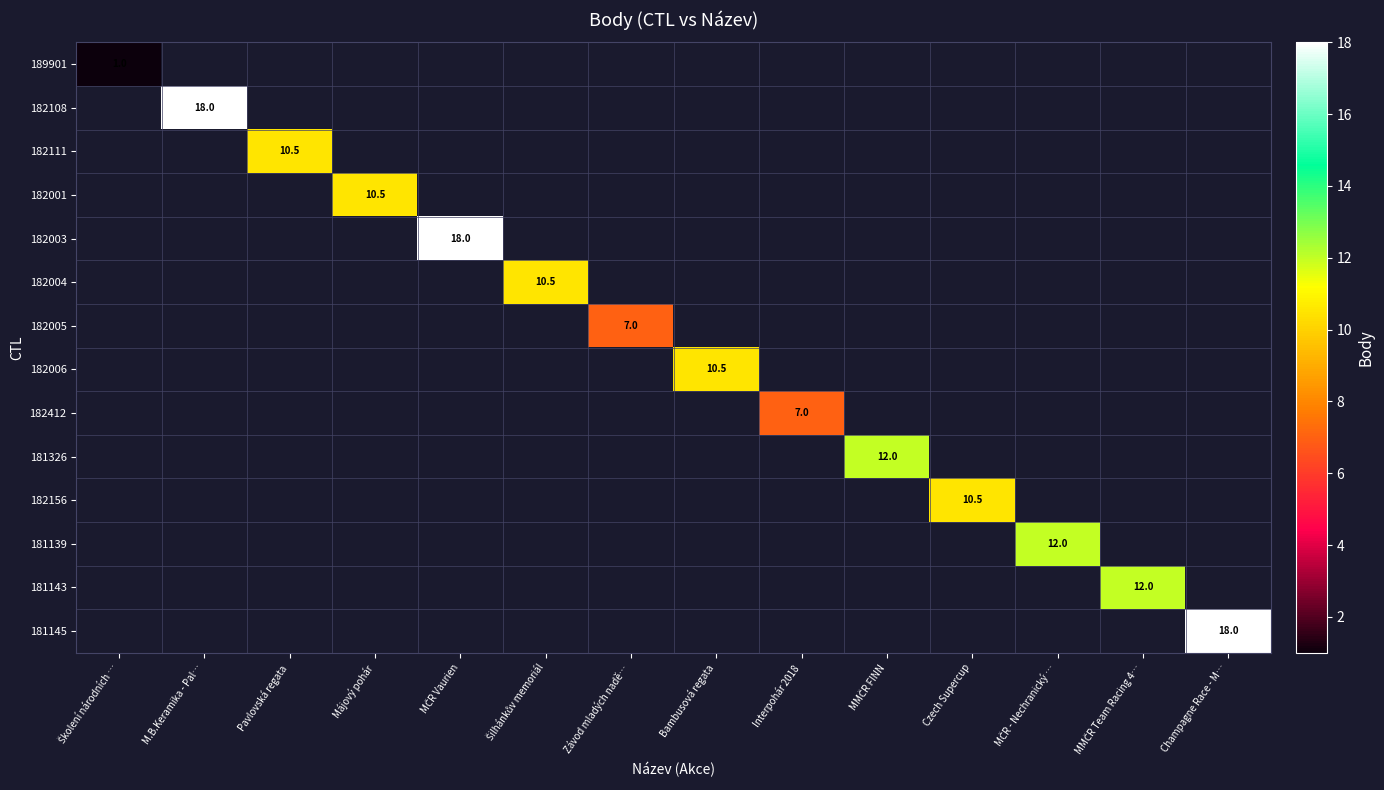

Which category has the highest value across all series?

M.B.Keramika - Pal…